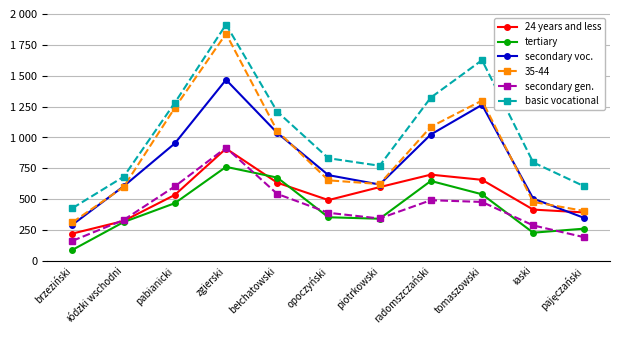

What is the difference between the maximum and minimum values in the secondary voc. series?

1173